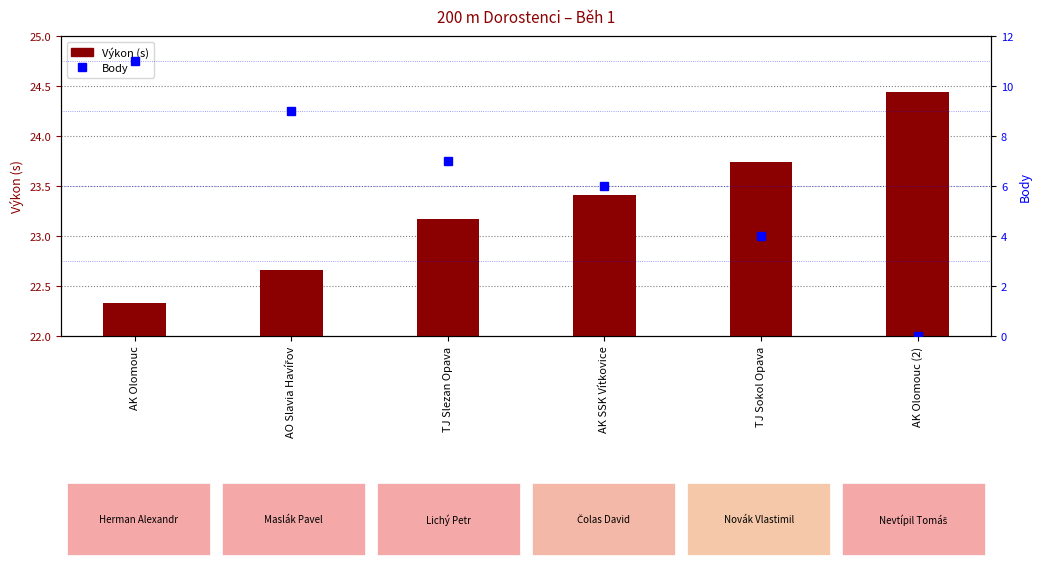

At AK Olomouc (2), list the series in order from smallest to largest.

Body, Výkon (s)